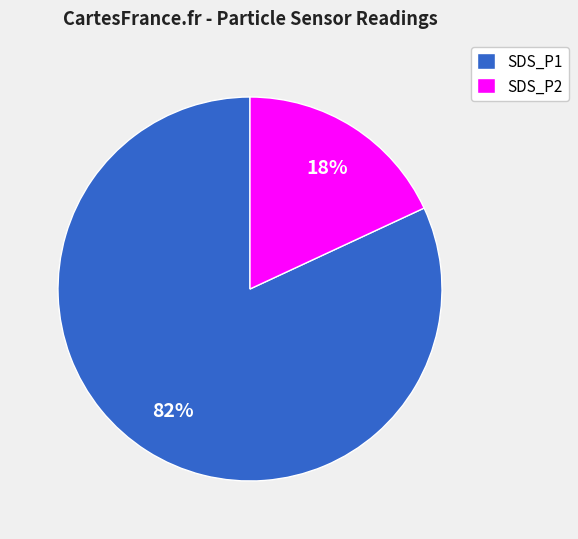

What is the largest slice in the pie chart?

SDS_P1